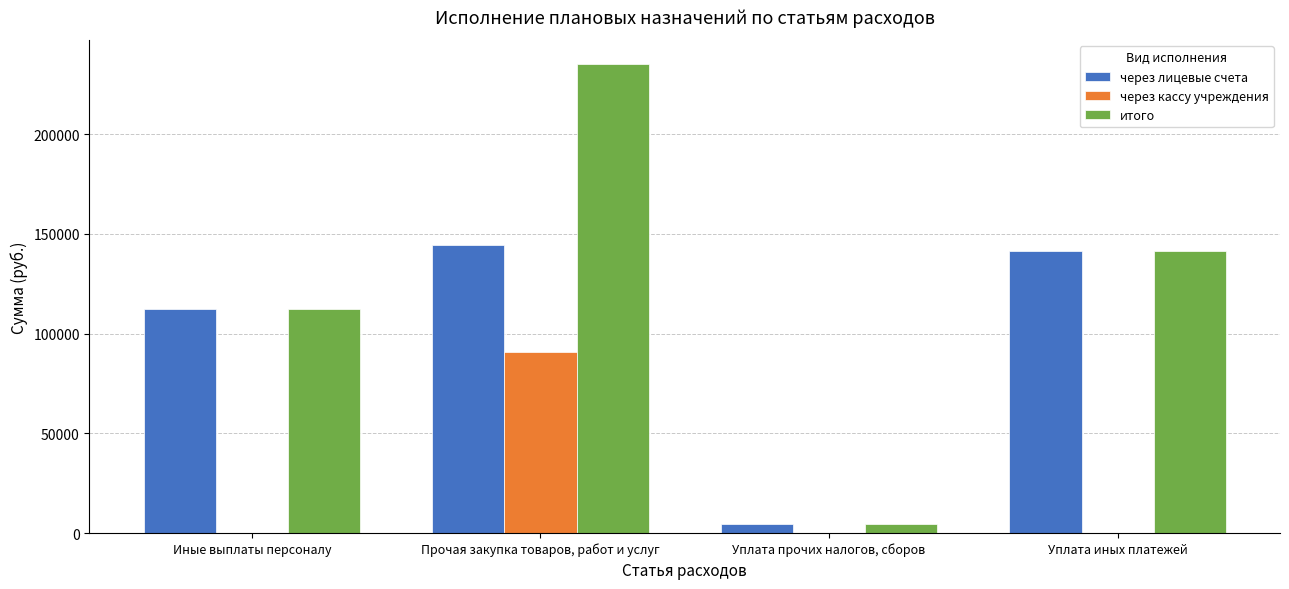

Is the value of итого at Иные выплаты персоналу greater than the value of через лицевые счета at Уплата иных платежей?

No